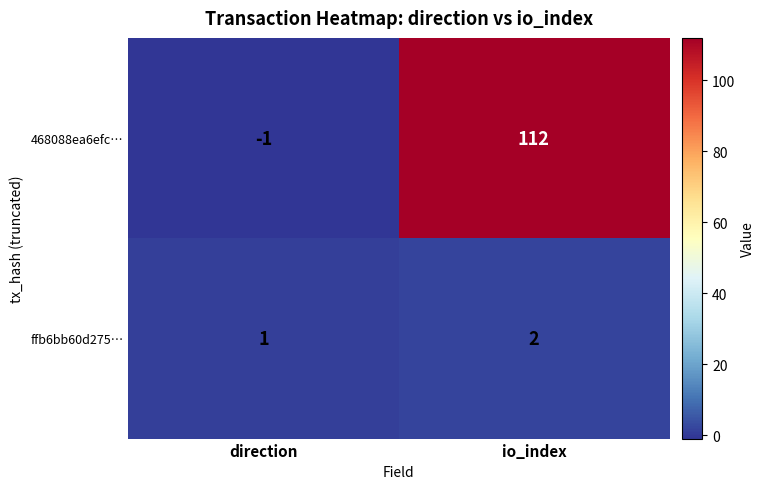

The 468088ea6efc… series shows 177 at io_index. True or false?

False